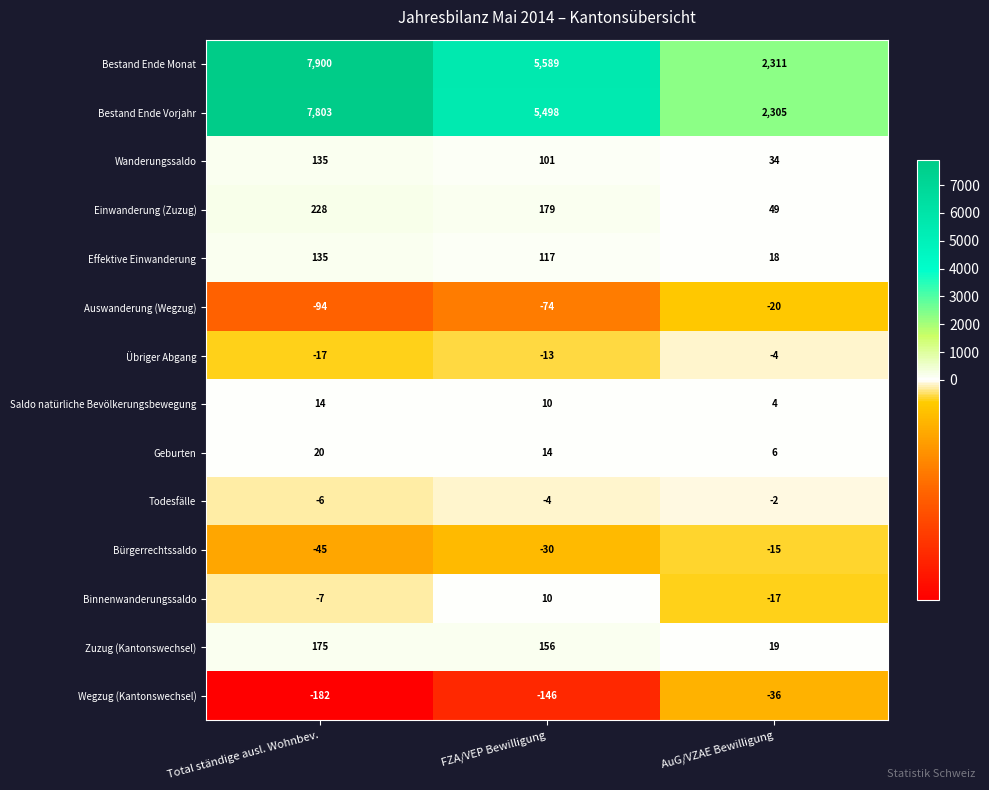

What is the difference between the highest and lowest values at FZA/VEP Bewilligung?

5735